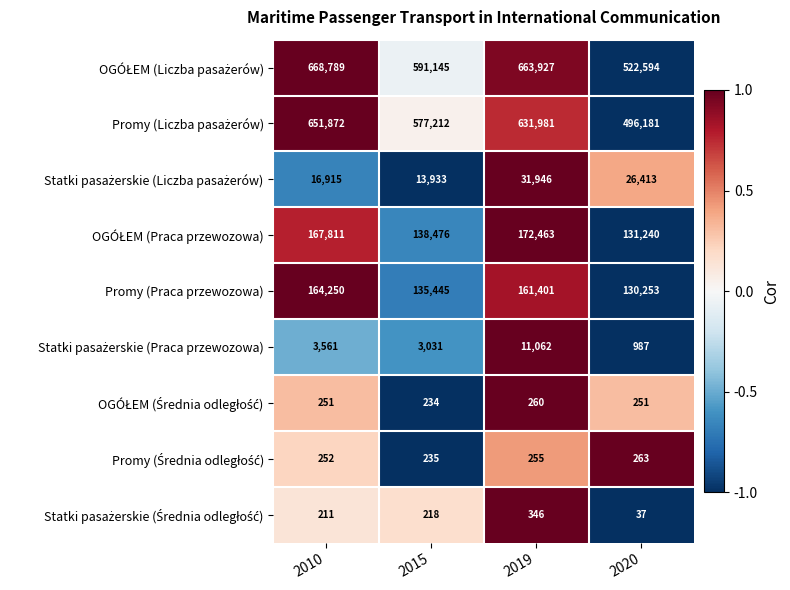

Which category has the lowest value across all series?

2020